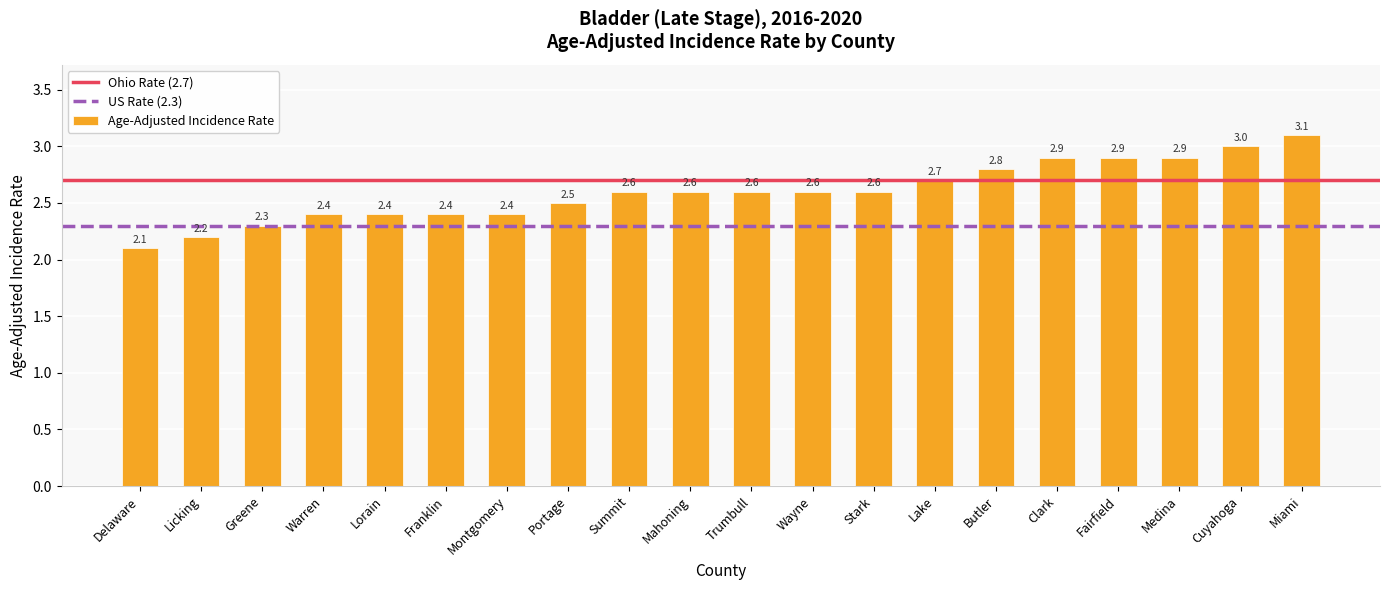

What is the value of the 20th bar from the left?

3.1